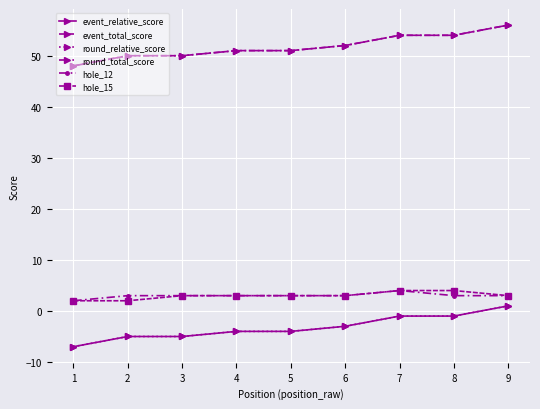

Is this an area chart (filled region under the line)?

No